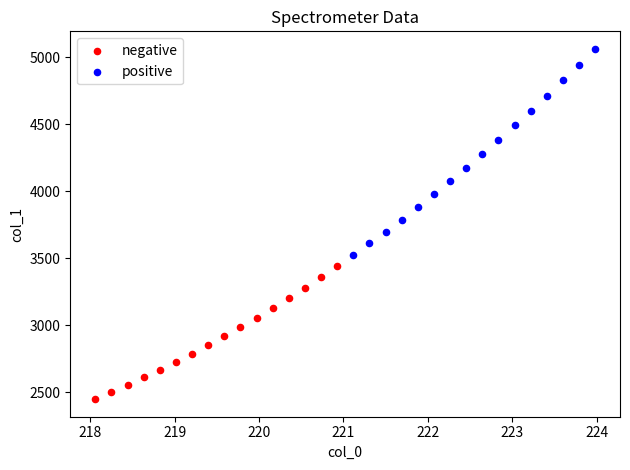

Which series has the widest spread of Y values?

positive